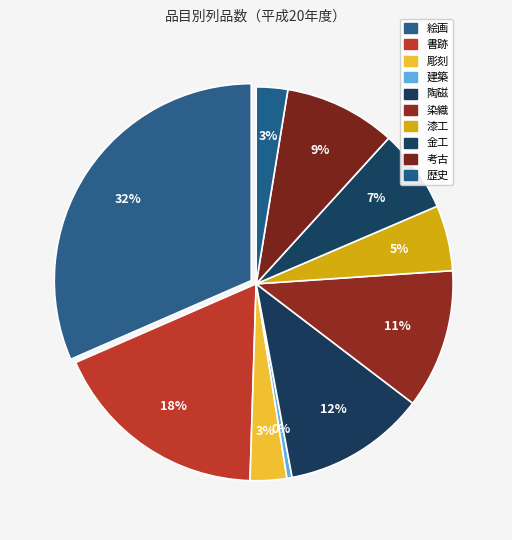

Combined, do 彫刻 and 絵画 account for over 50%?

No